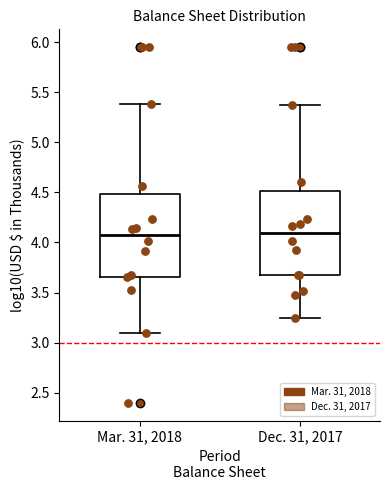

Reading left to right, transcribe this box plot: for each box, give where its median line is, the range the box spans, and where its two whiskers end, as read against the y-axis. The values are not printed on the chart, so give them approximately, as read against the axis.

Mar. 31, 2018: median 4.05, box 3.65 to 4.50, whiskers 3.10 to 5.40
Dec. 31, 2017: median 4.10, box 3.70 to 4.50, whiskers 3.25 to 5.35